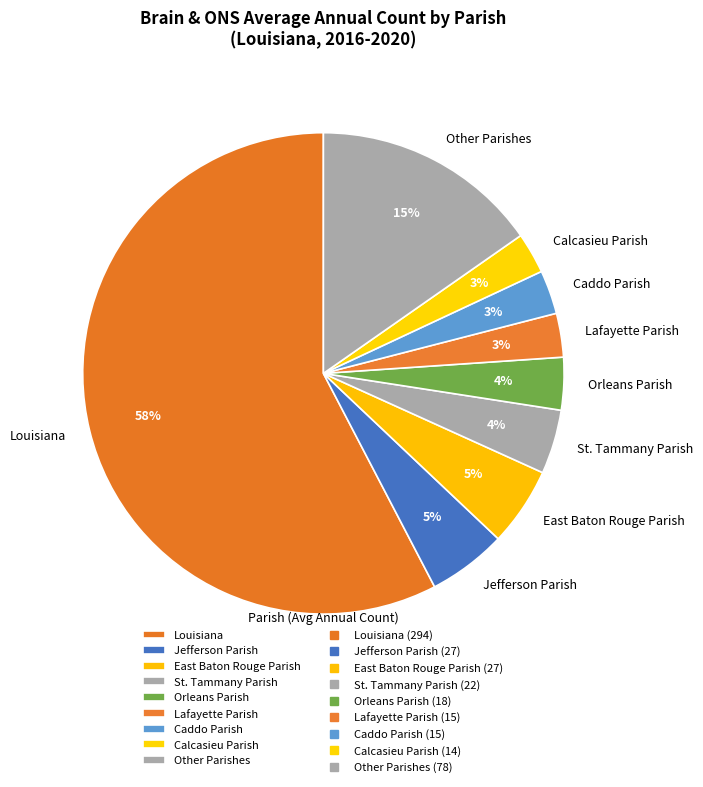

True or false: St. Tammany Parish accounts for 4% of the total.

True